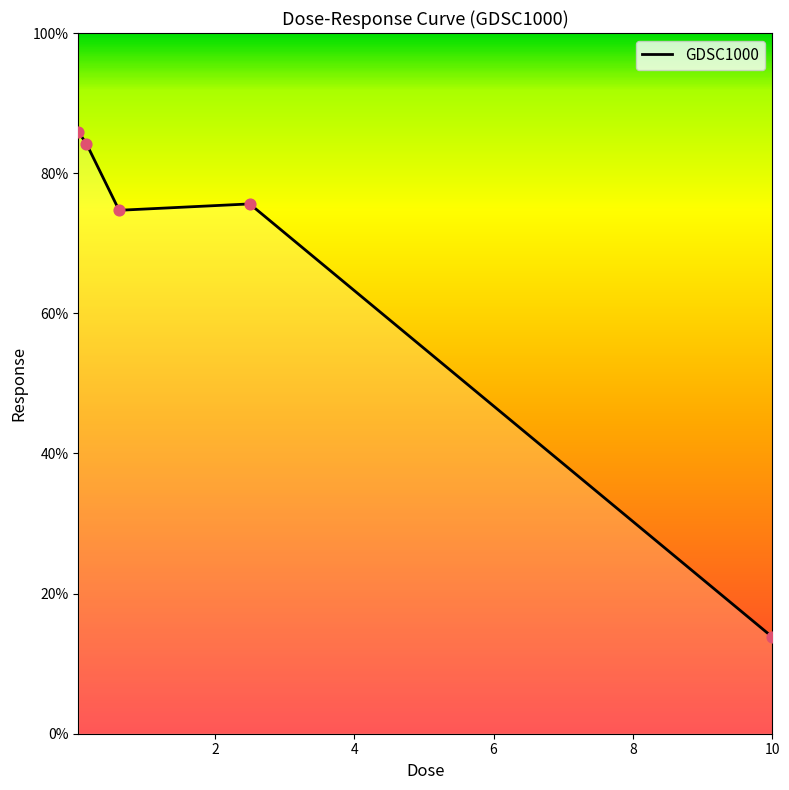

What is the average value?

66.8